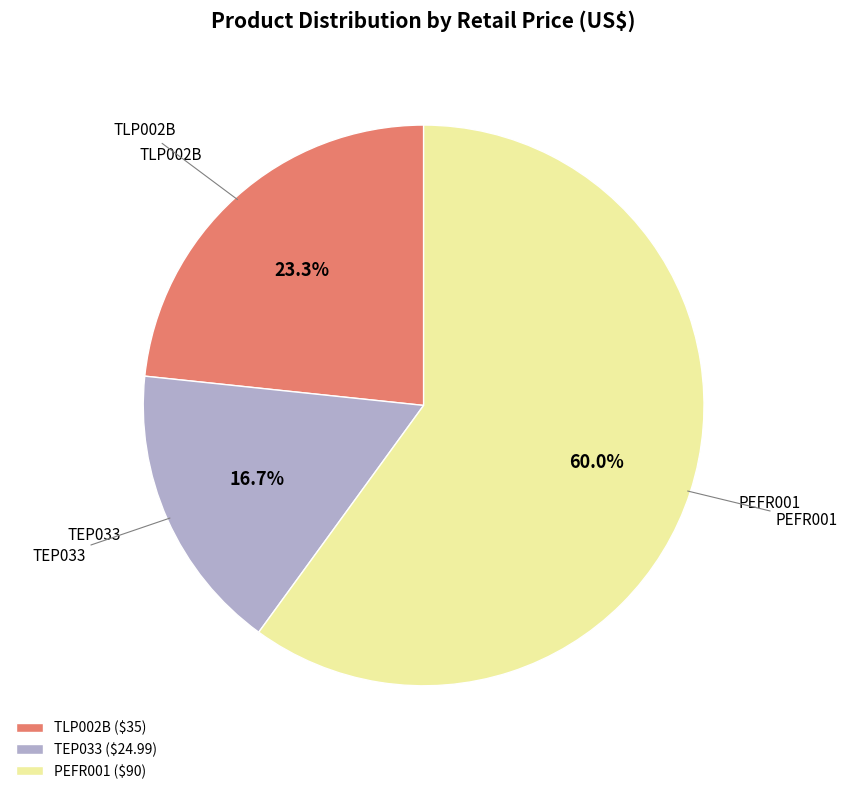

Is it true that TLP002B is 15% of the pie?

False